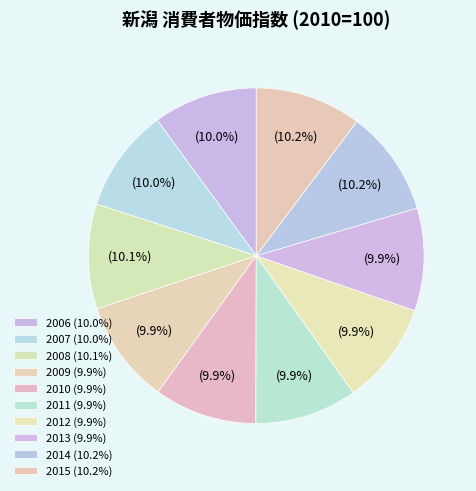

How many slices are in this pie chart?

10